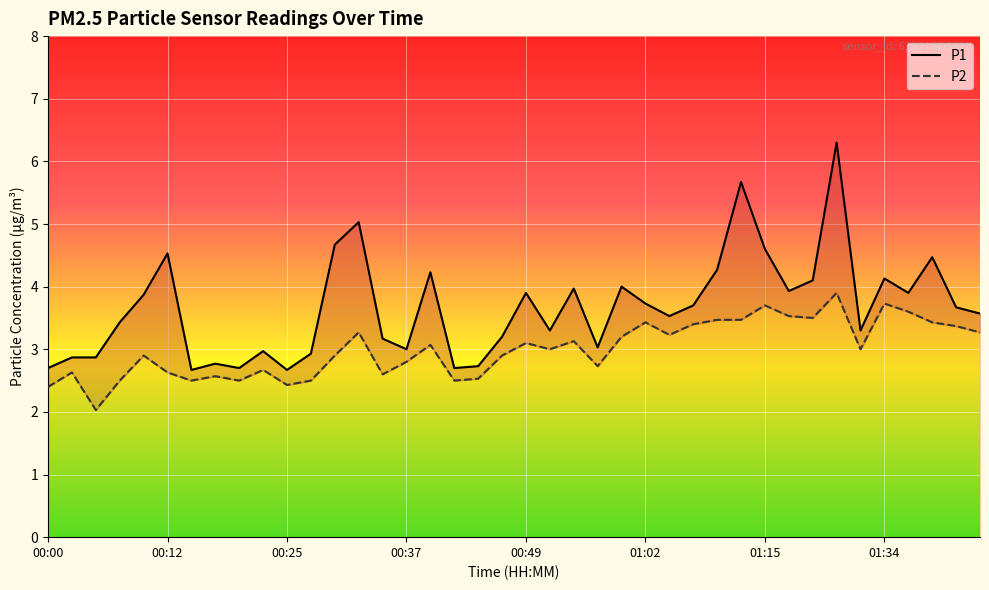

How many lines are shown in the chart?

2